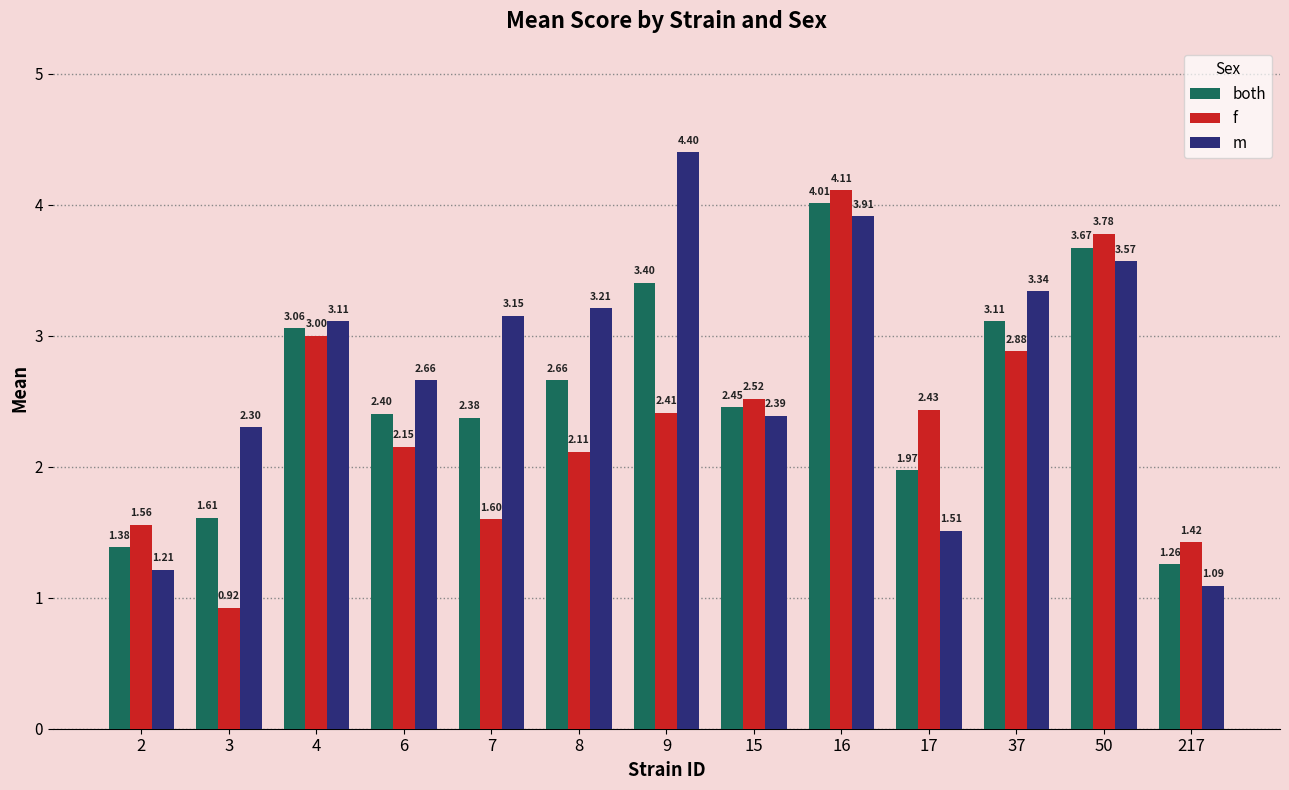

What is the average value of the f series?

2.4